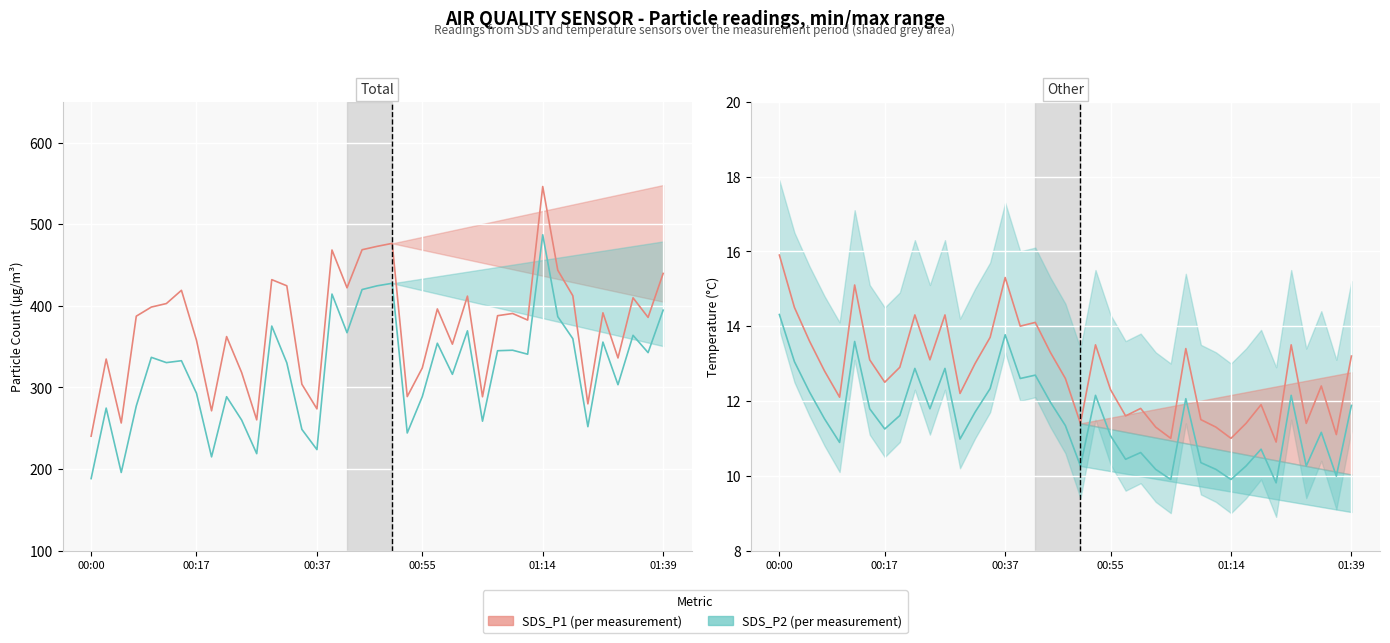

True or false: Temperature (°C) has more than 0 points higher than both neighbors.

True